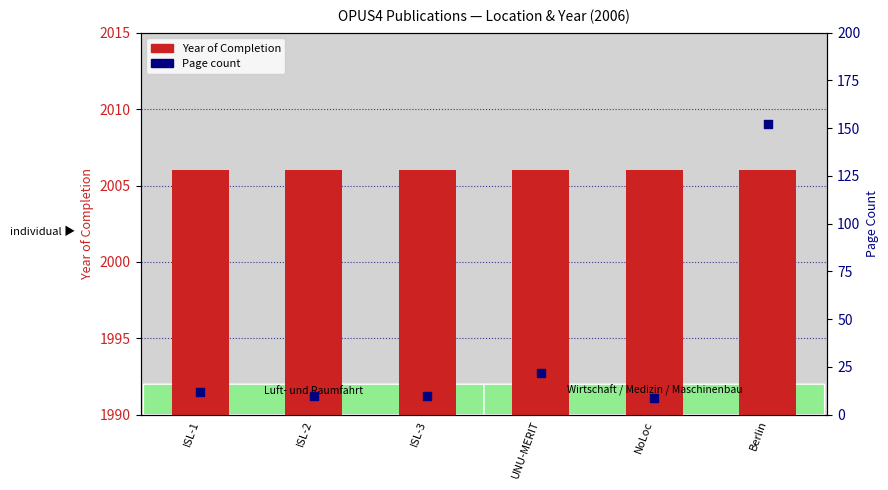

Is the value of Year of Completion at NoLoc greater than the value of Page count at ISL-1?

Yes